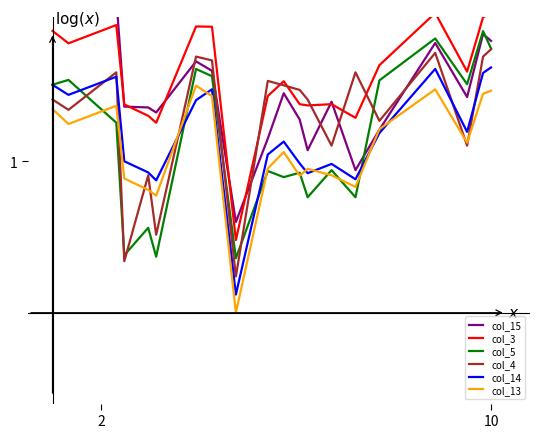

The value of col_5 at 10 is 1.7. True or false?

True